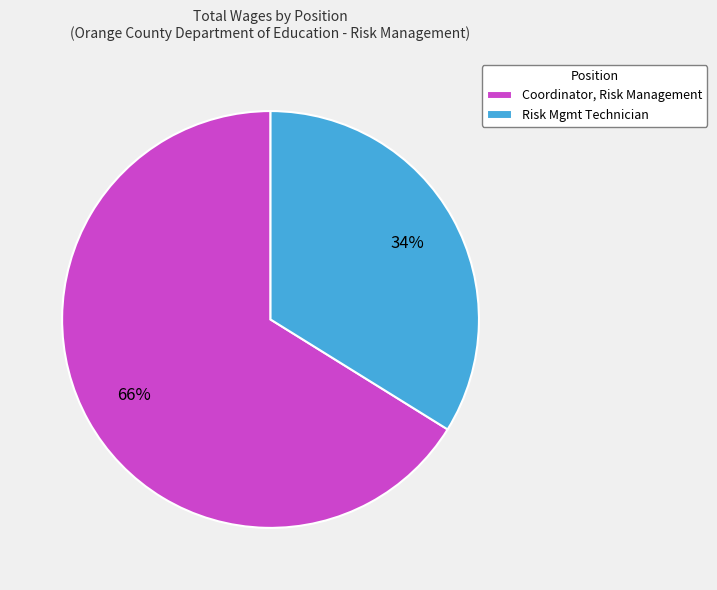

Do Coordinator, Risk Management and Risk Mgmt Technician together represent more than half of the pie?

Yes